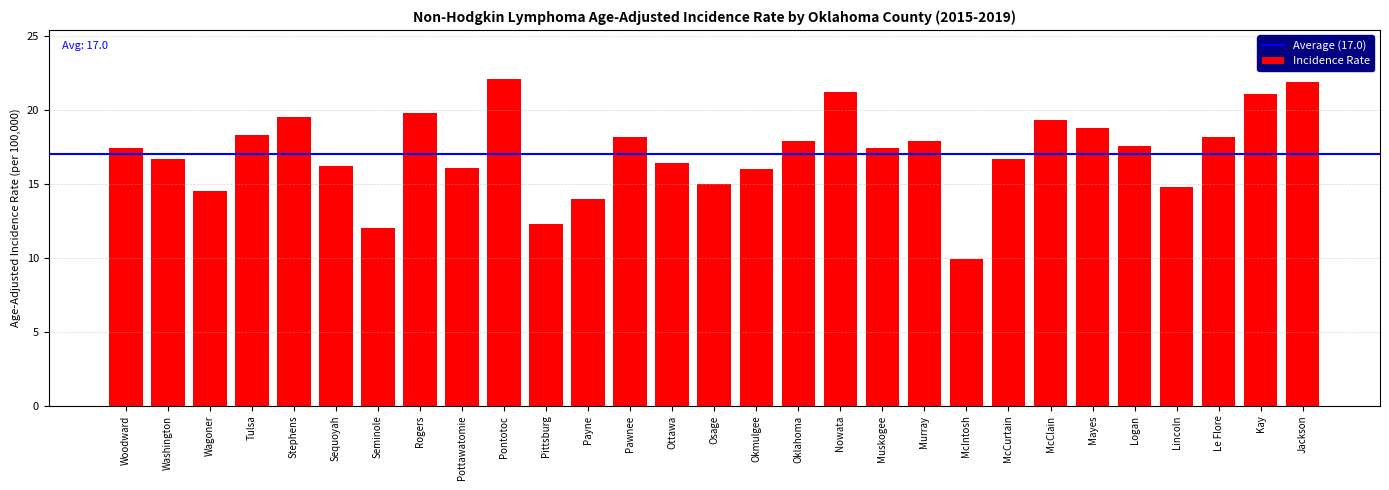

What position from the left is Woodward?

1